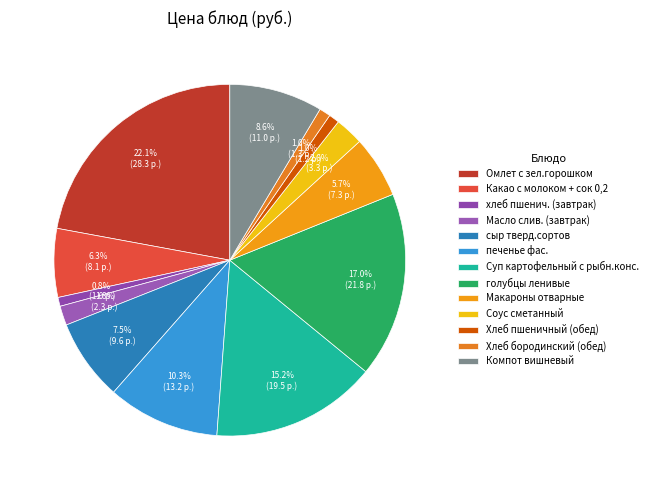

To the nearest percent, what portion does Хлеб бородинский (обед) represent?

1%